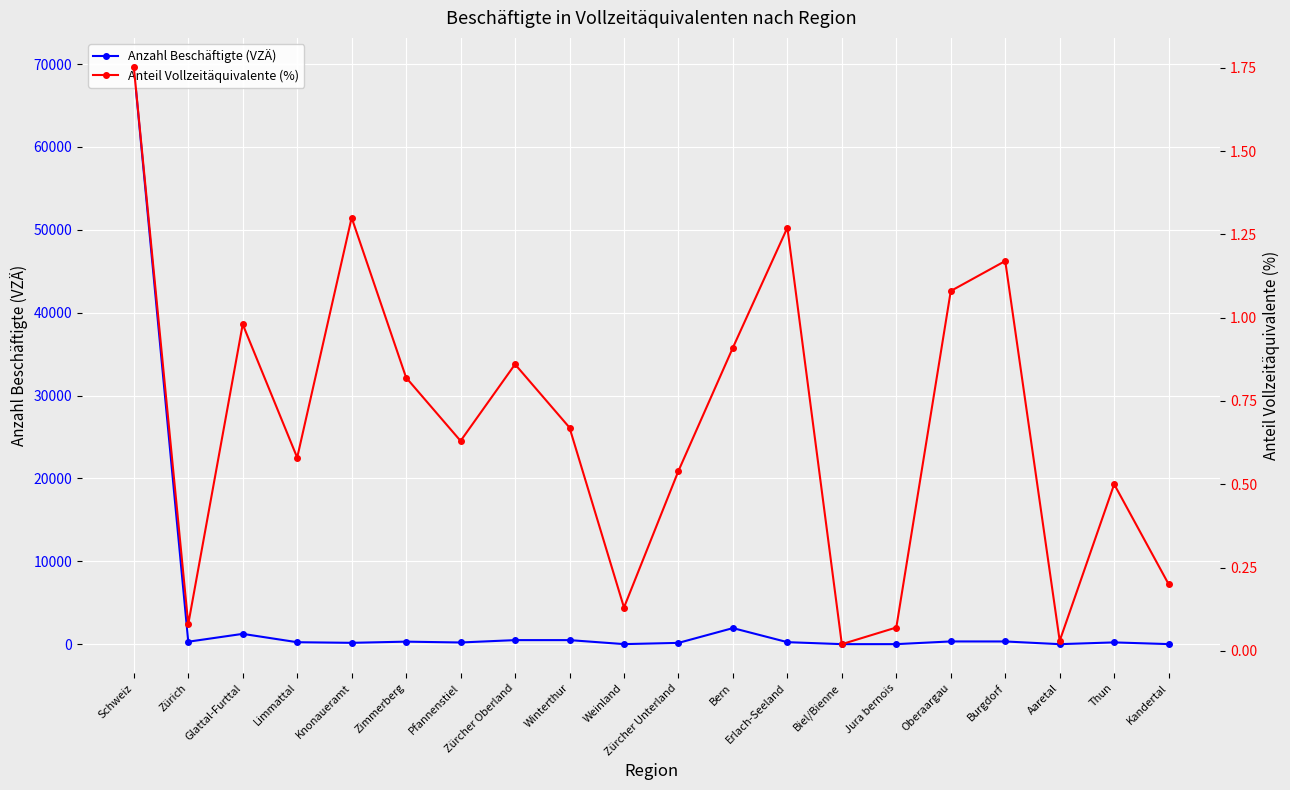

Which series has the largest total across all categories?

Anzahl Beschäftigte (VZÄ)